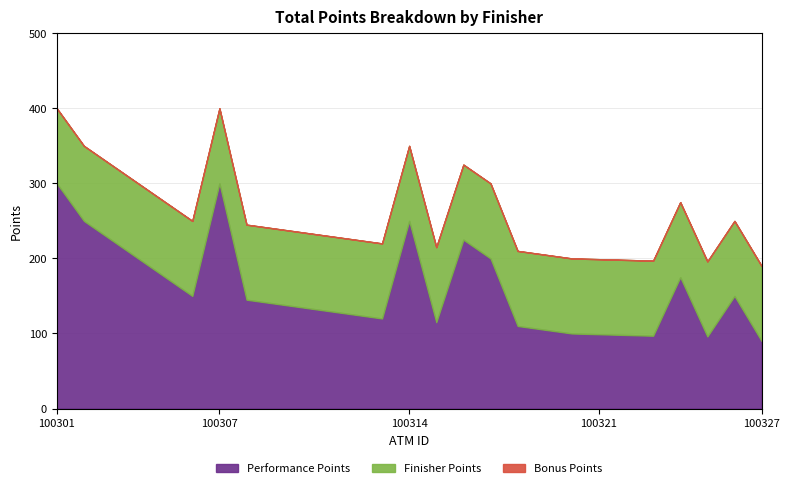

What is the total value across all series at 100304?

300